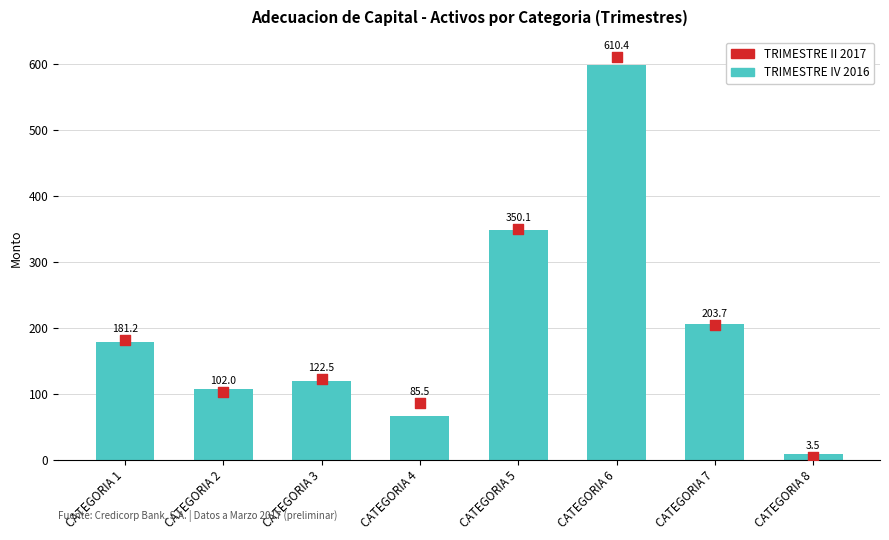

At which category is the sum across all series the highest?

CATEGORIA 6